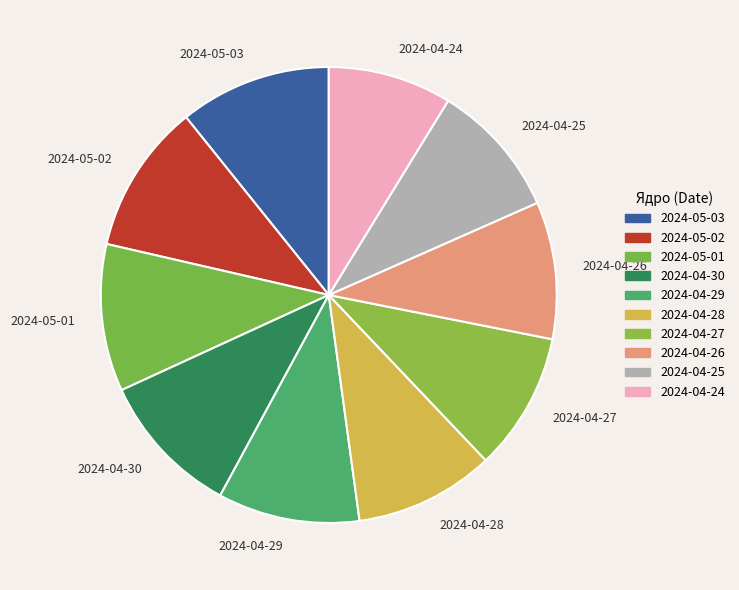

Is there a majority slice in this chart?

No